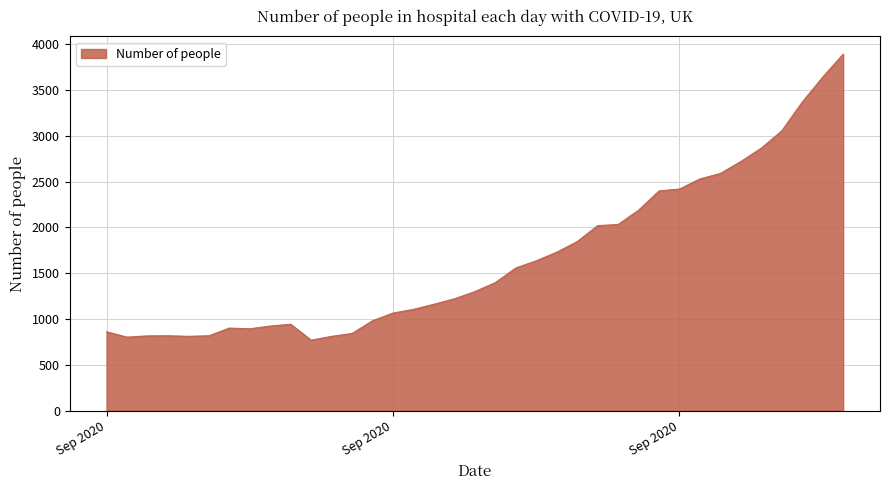

What is the greatest value displayed?

3892